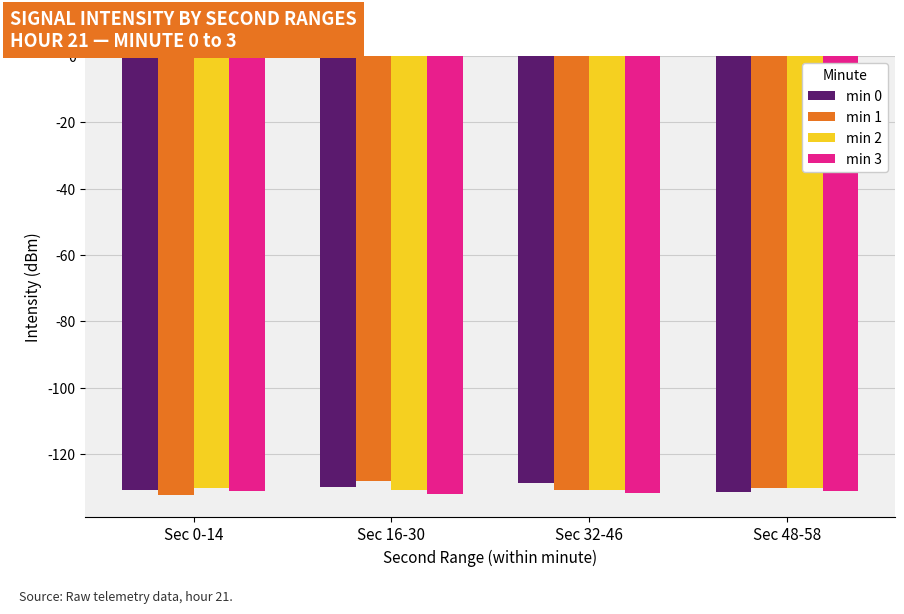

What are all the series names shown in the legend?

min 0, min 1, min 2, min 3